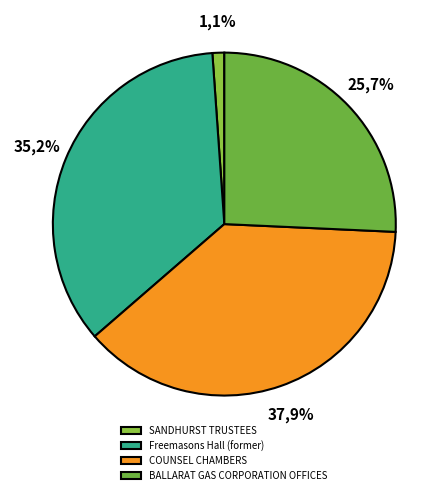

Is there any slice that represents more than half of the pie?

No